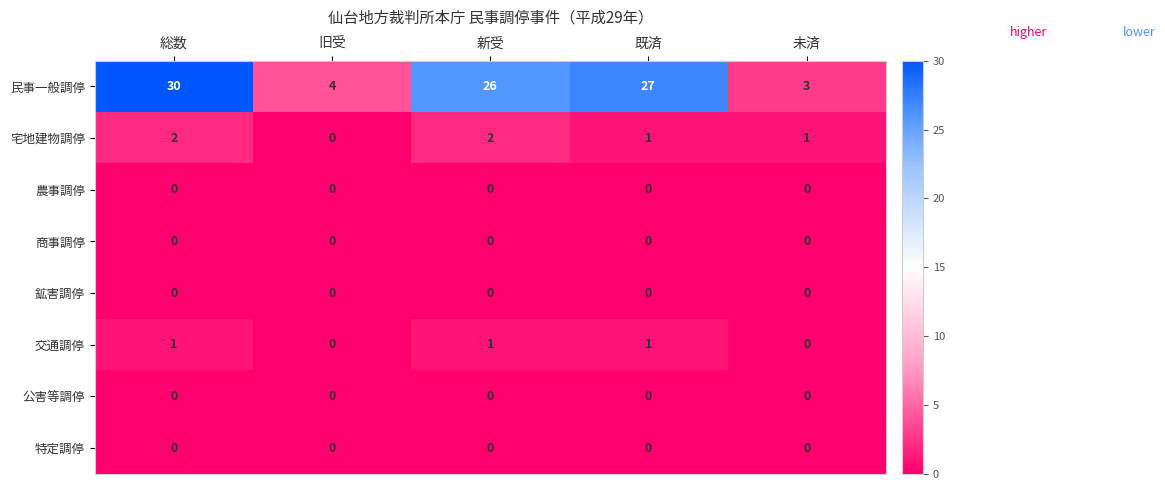

Which series has the largest total across all categories?

民事一般調停